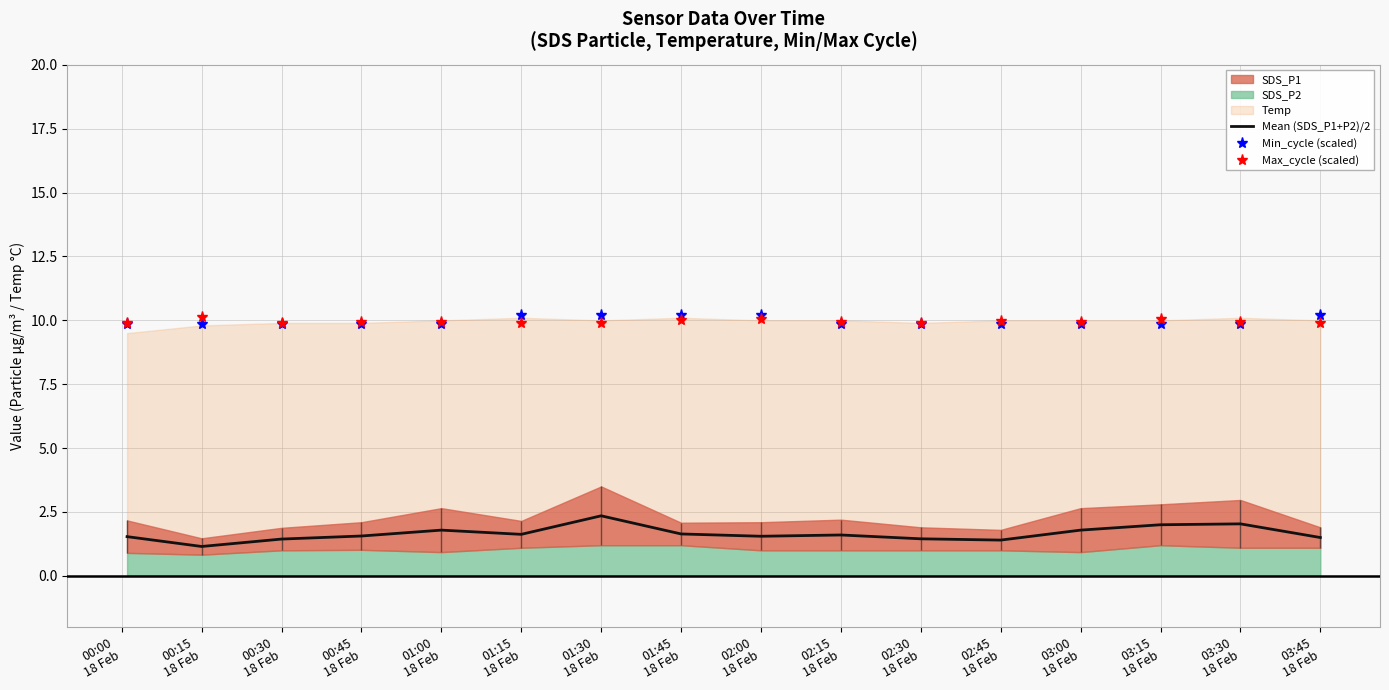

True or false: Mean (SDS_P1+P2)/2 and Min_cycle (scaled) cross at least once.

False